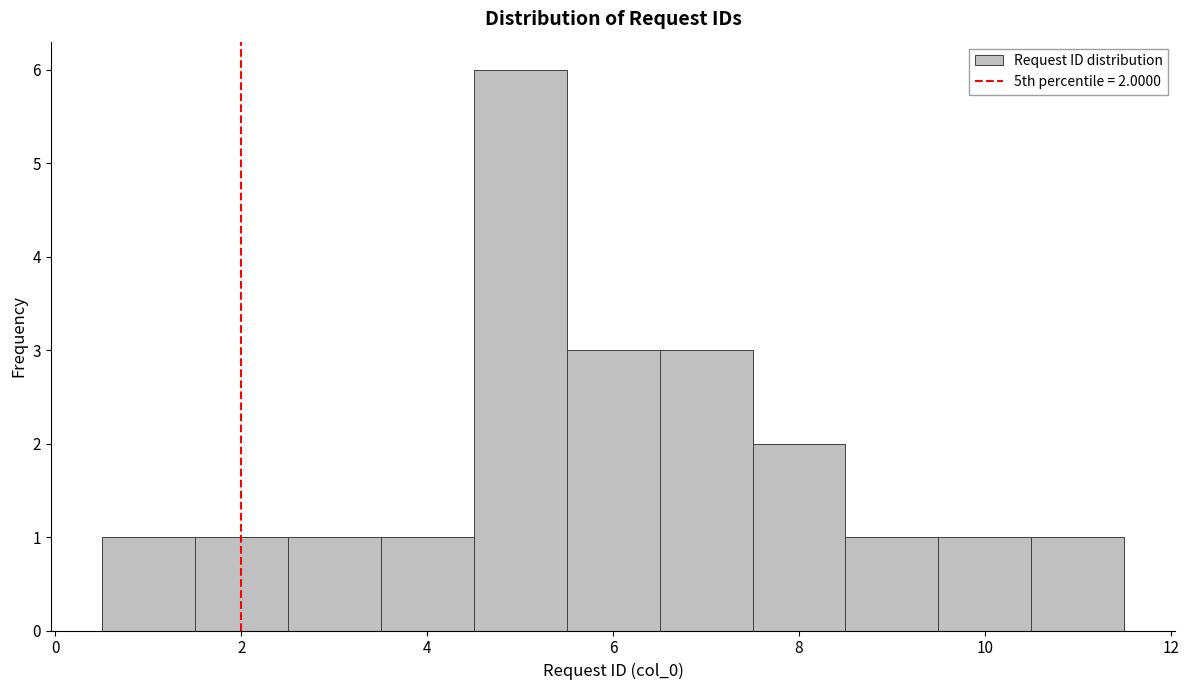

Which range on the x-axis has the tallest bar?

4.5 to 5.5